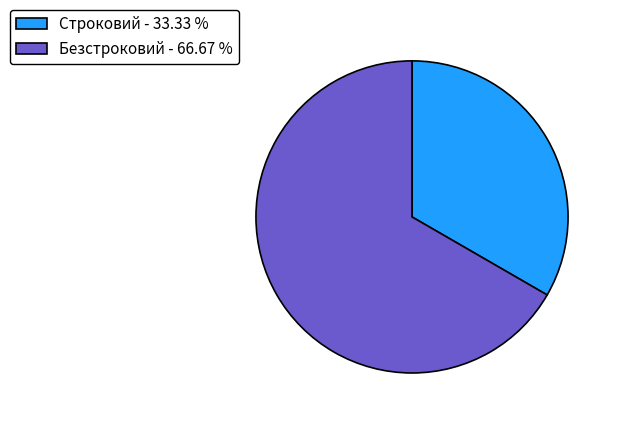

Which slice represents more than half of the pie?

Безстроковий